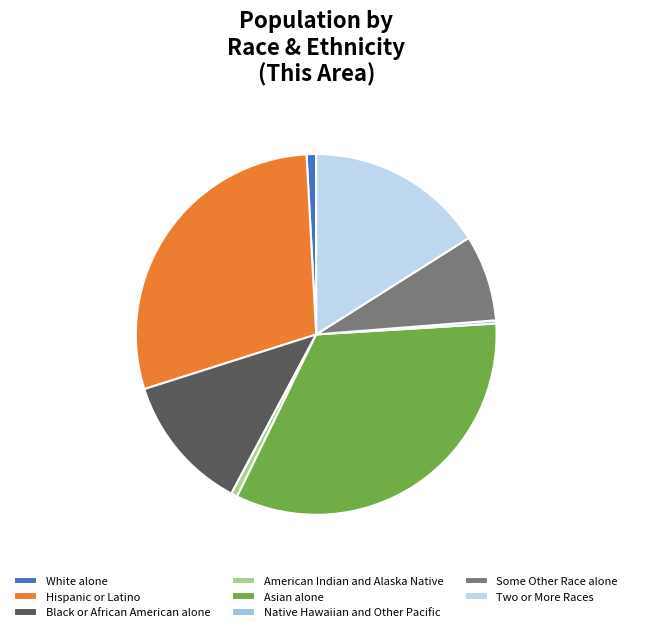

Does any single category account for the majority?

No